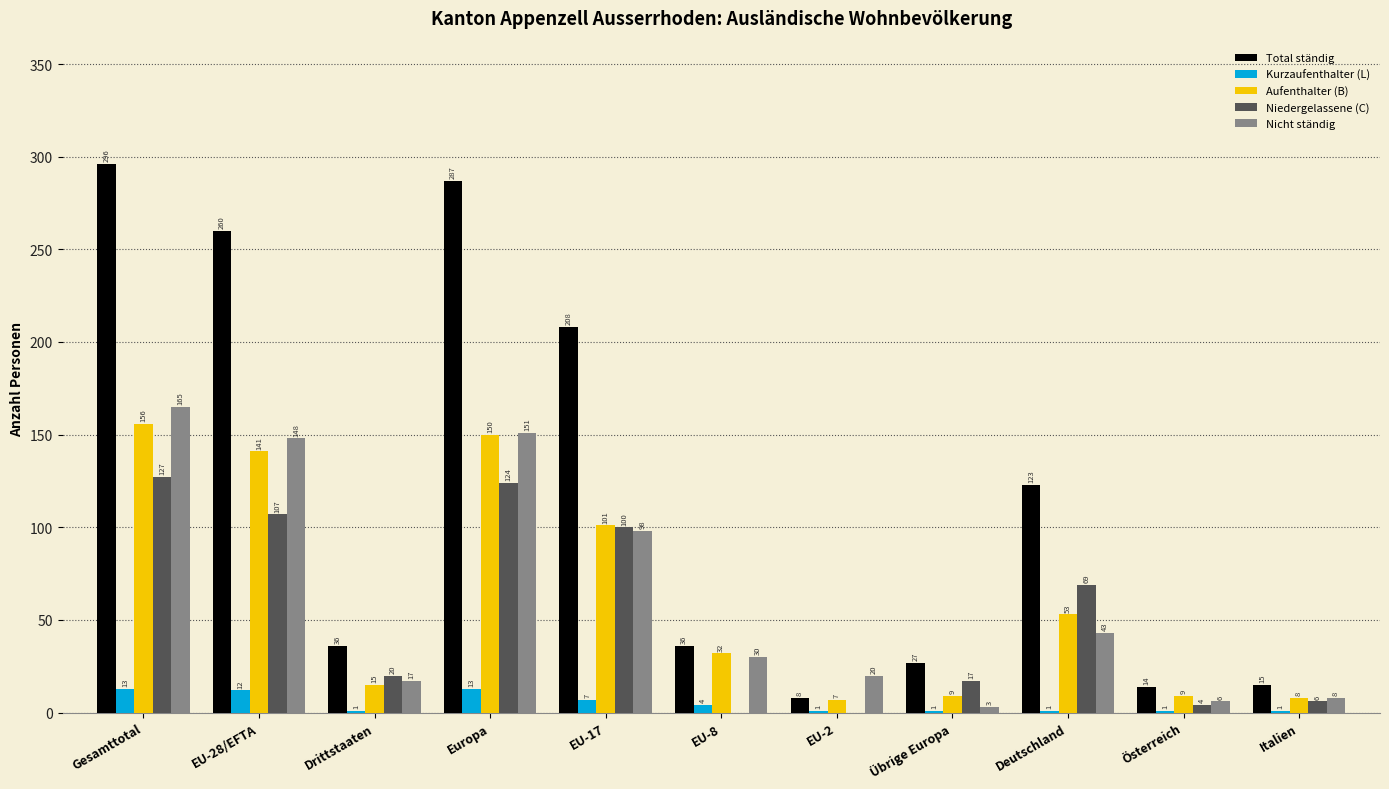

What is the maximum value for Niedergelassene (C)?

127